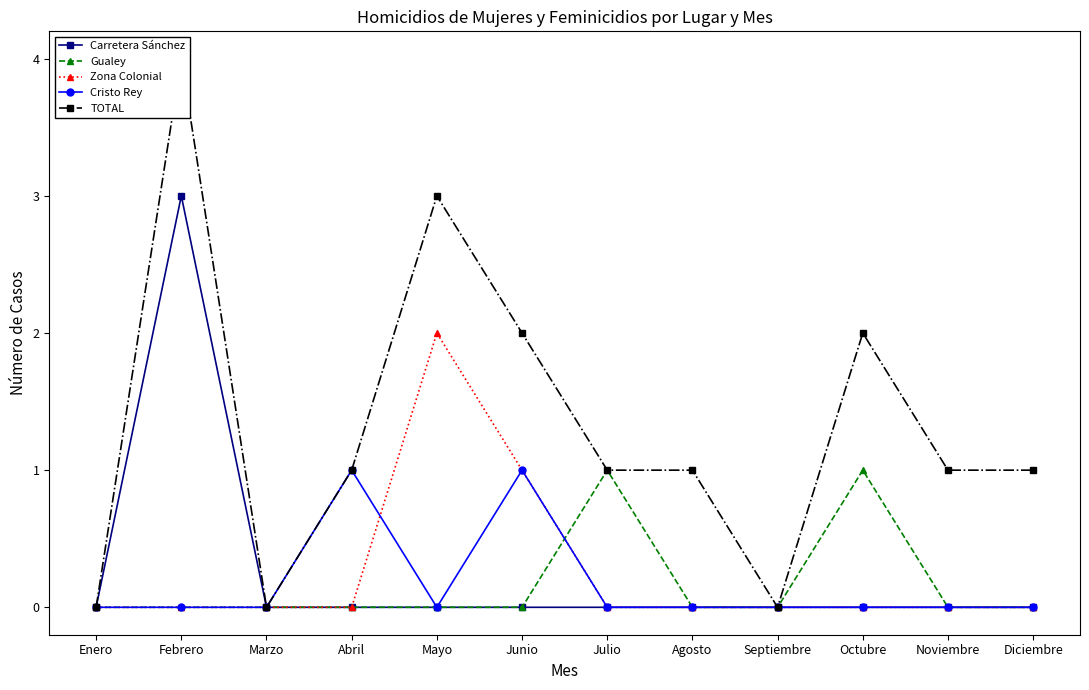

At which category does Cristo Rey reach its first local valley?

Mayo